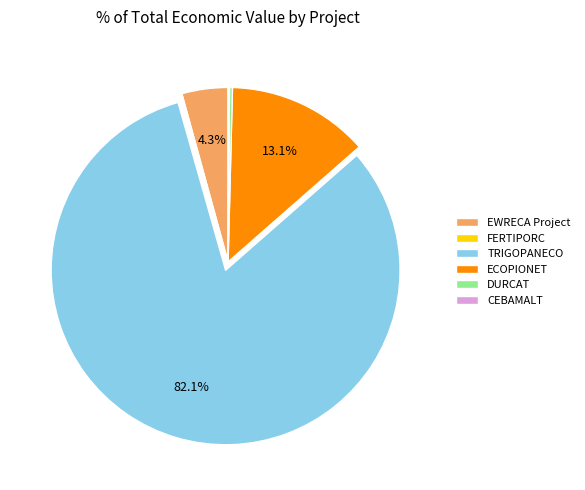

Which slice is the largest?

TRIGOPANECO